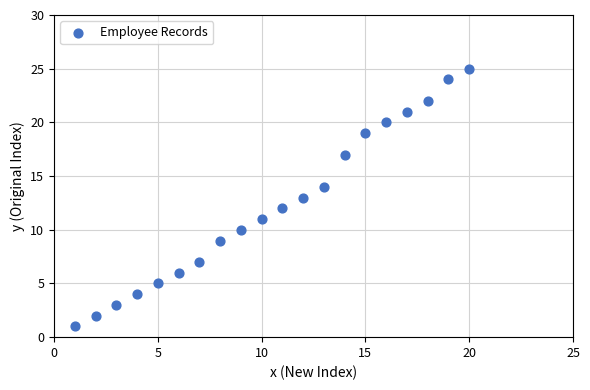

What is the range of Y values (max minus min)?

24